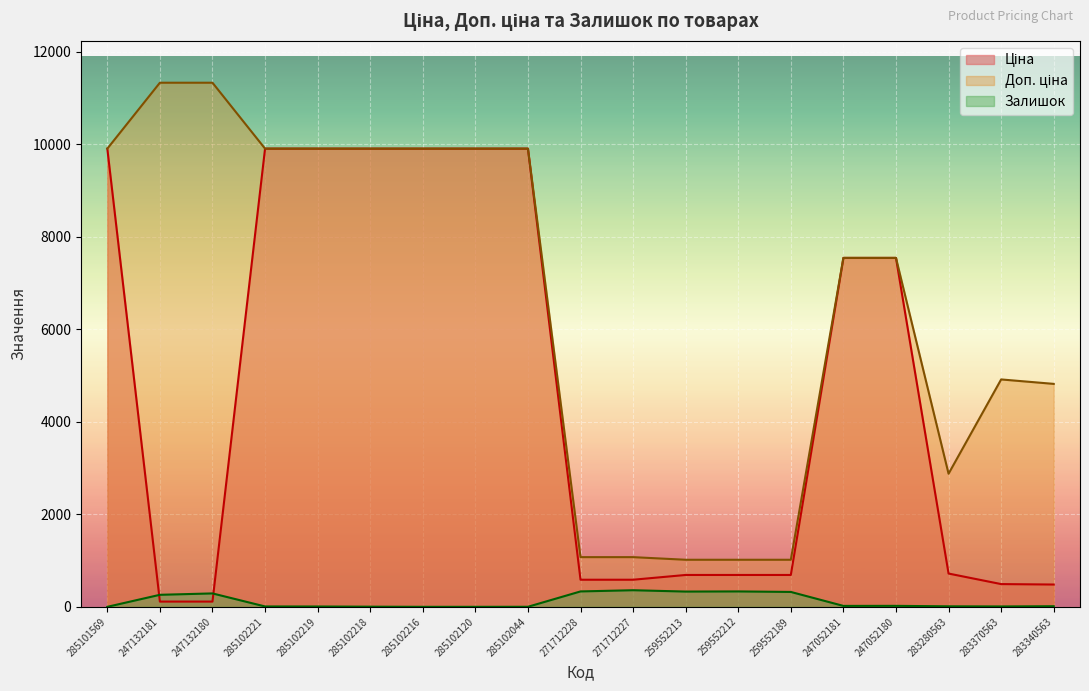

What are all the series names shown in the legend?

Ціна, Доп. ціна, Залишок